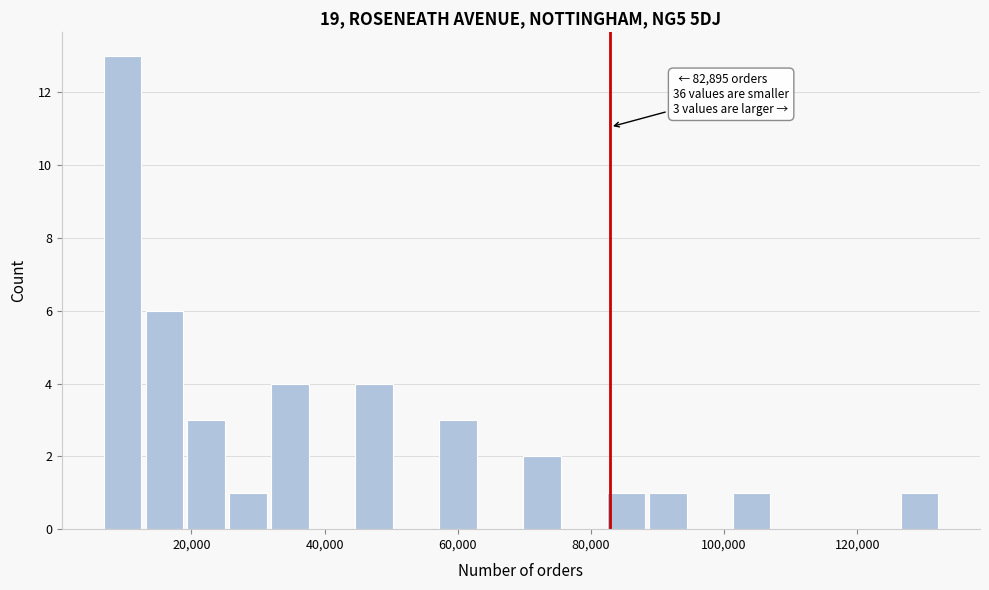

Read against the x-axis, roughly where is the centre of the tallest bar?

10000